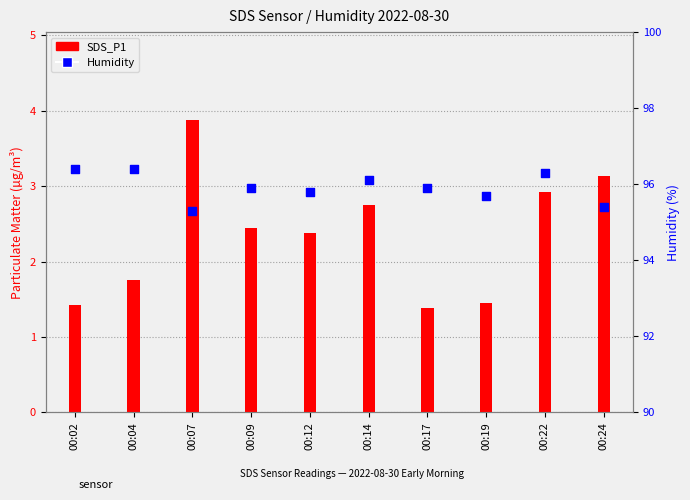

What are all the series names shown in the legend?

SDS_P1, Humidity